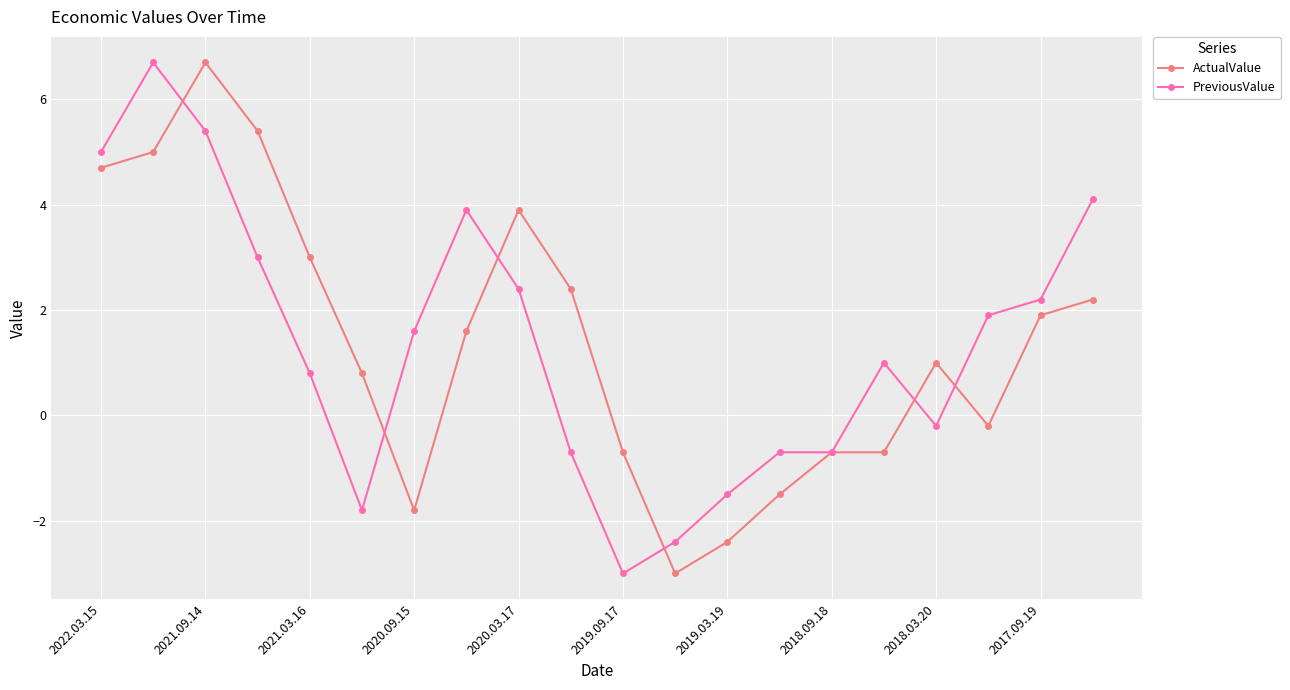

What is the average value of the ActualValue series?

1.4